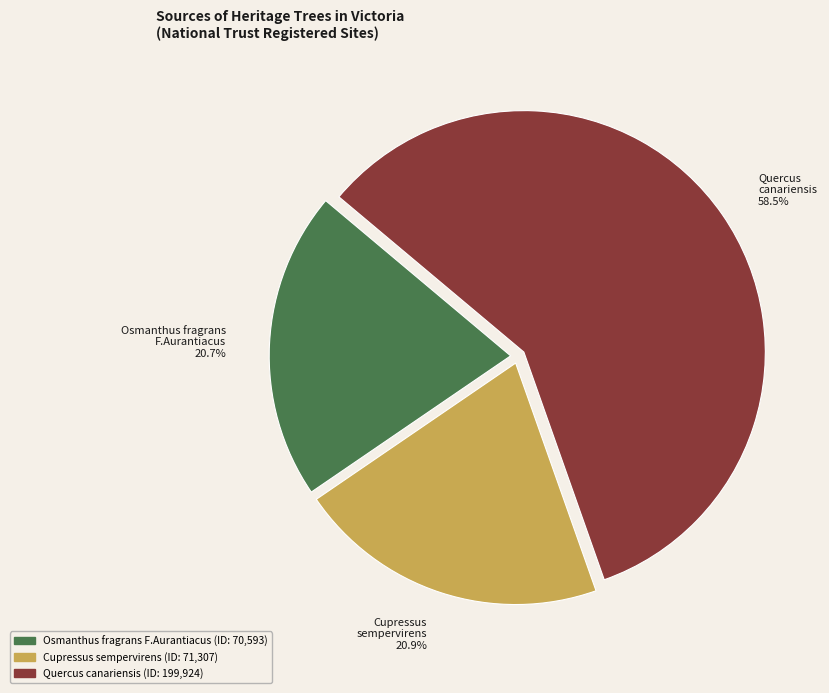

How much of the chart is everything except Cupressus sempervirens 20.9%?

79.1%